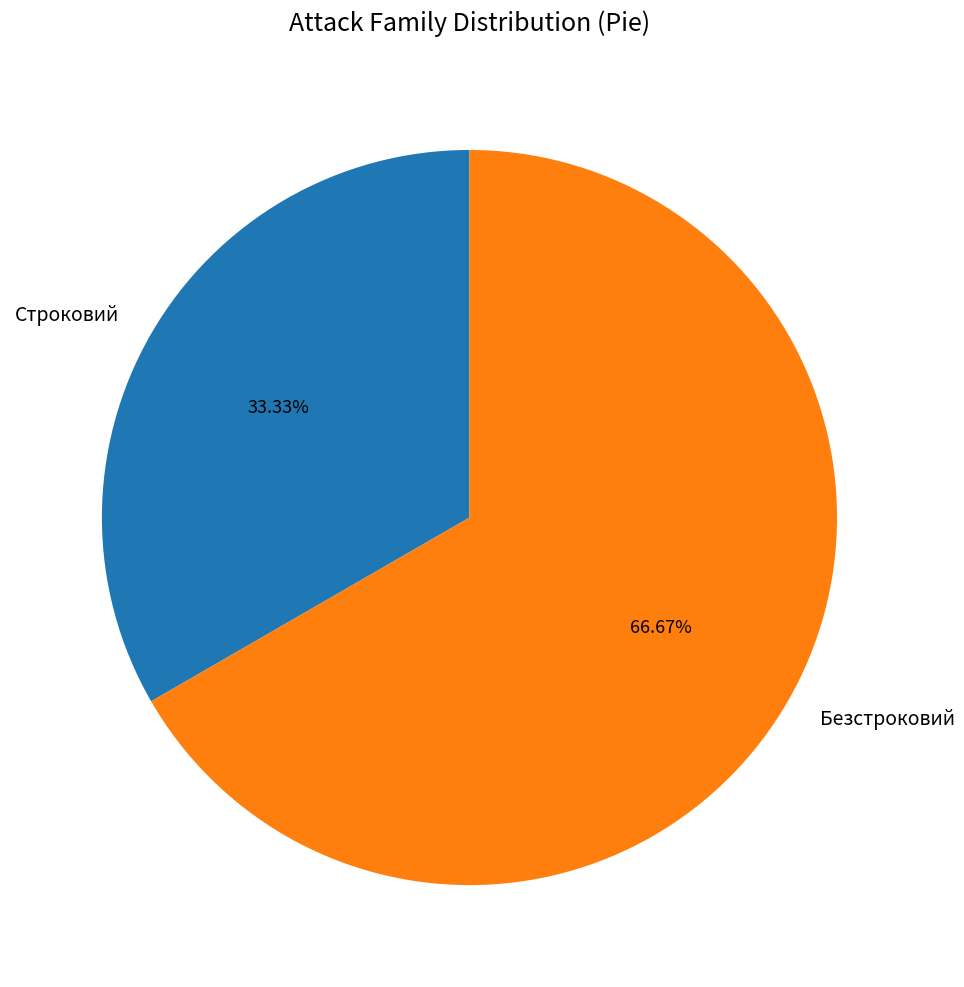

The Строковий slice represents 20% of the pie. True or false?

False